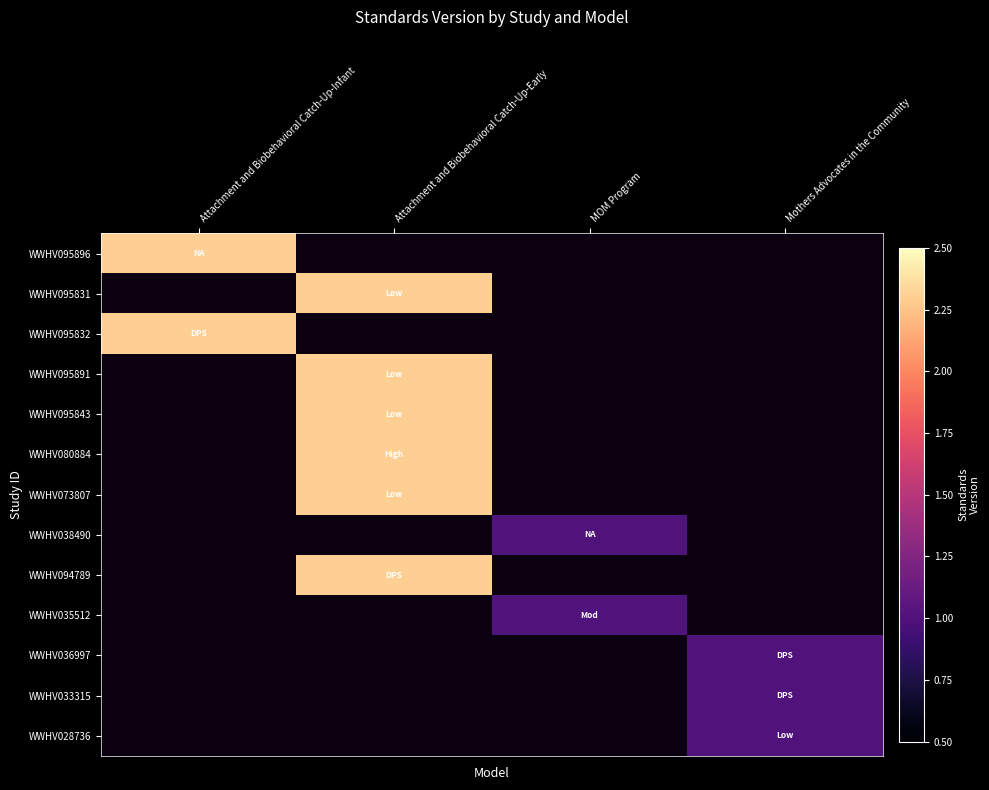

Is it true that WWHV095891 equals 3.4 at Attachment and Biobehavioral Catch-Up-Early?

False